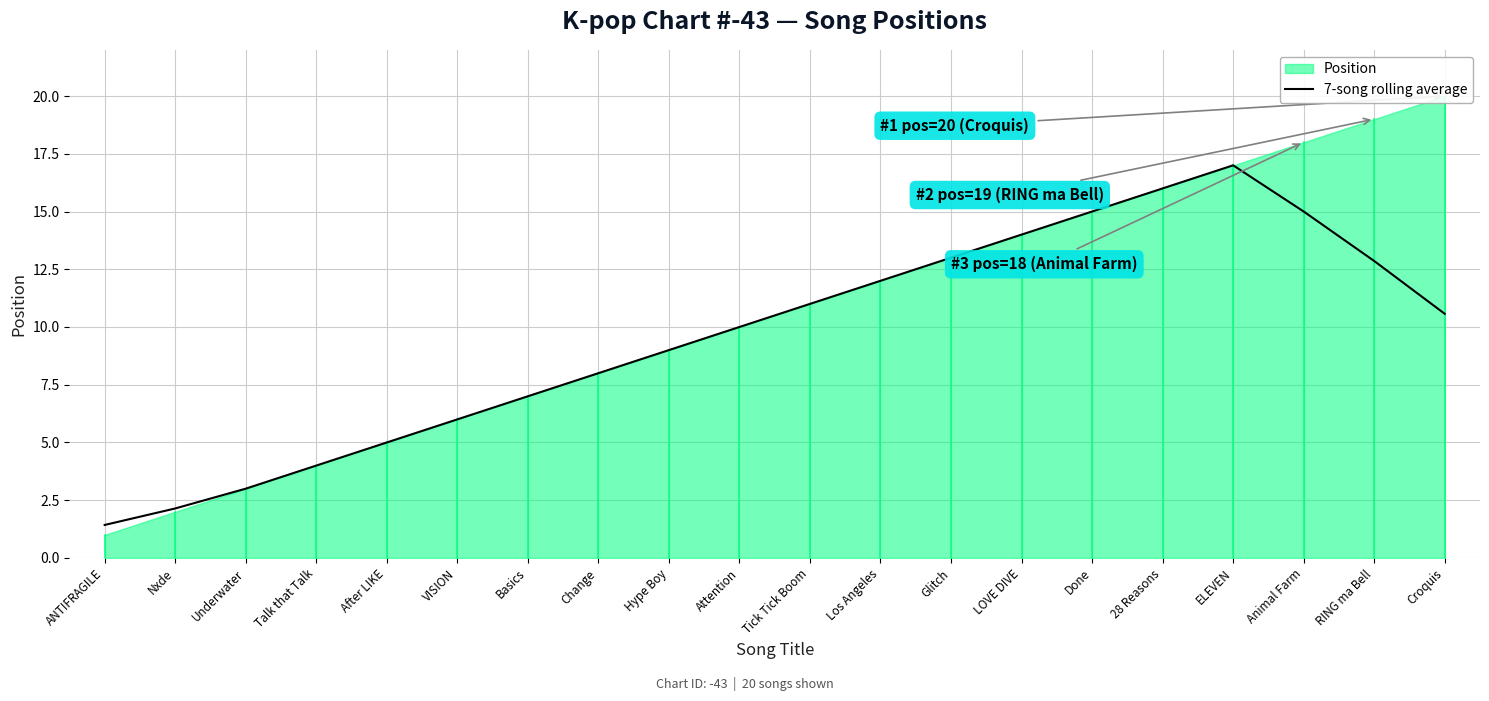

How many values are below 10?

9